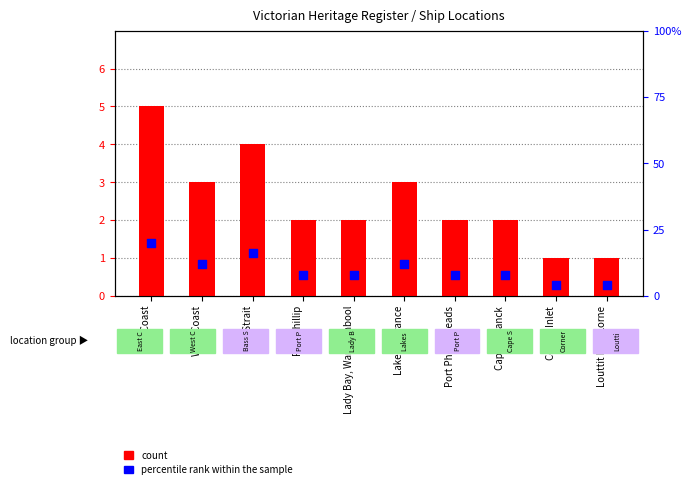

At how many categories does at least one series exceed 14?

2